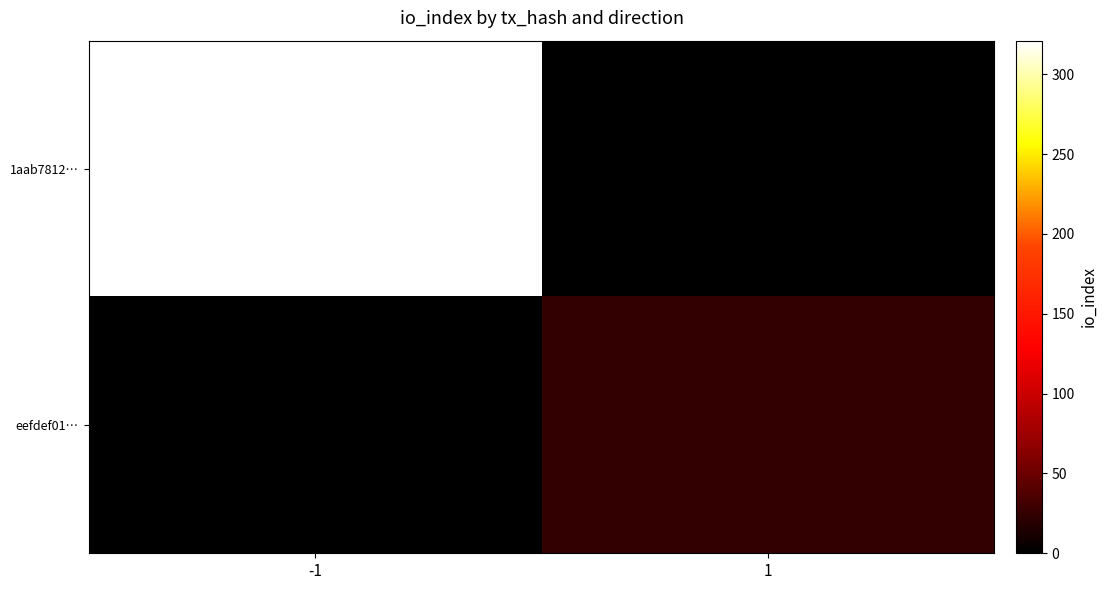

Reading left to right, what are all the values shown in this chart?

1aab7812…: -1=321	1=0
eefdef01…: -1=0	1=24